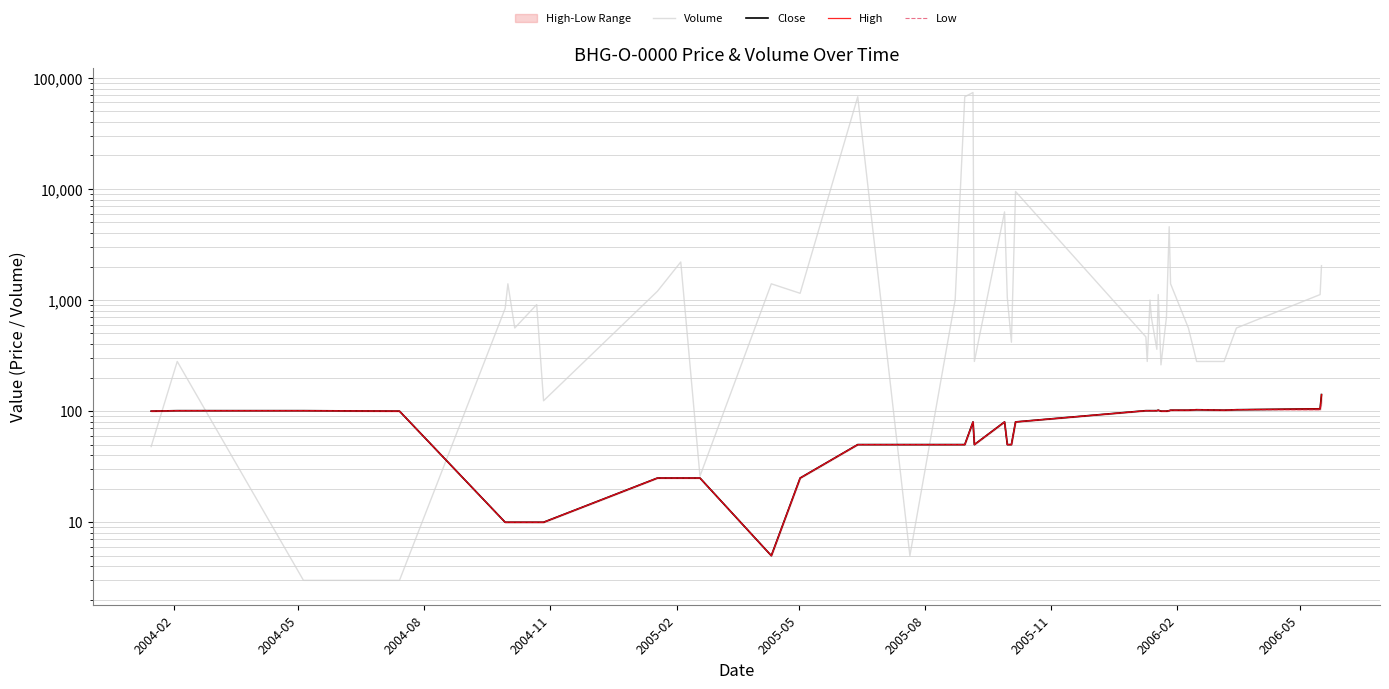

What is the difference between the second highest and second lowest values in the High series?

95